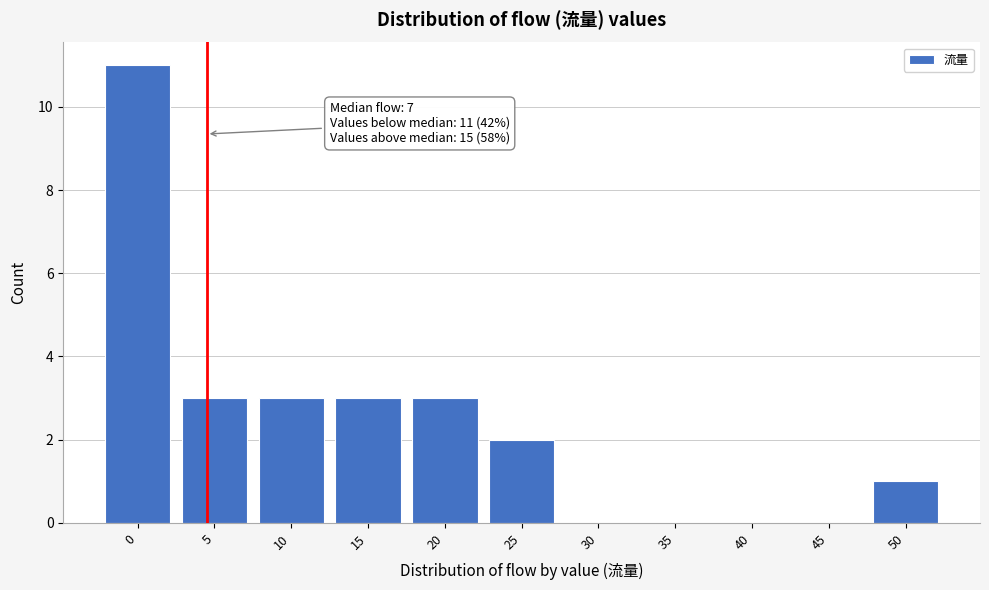

Reading left to right, what are all the values shown in this chart?

0=11	5=3	10=3	15=3	20=3	25=2	30=0	35=0	40=0	45=0	50=1